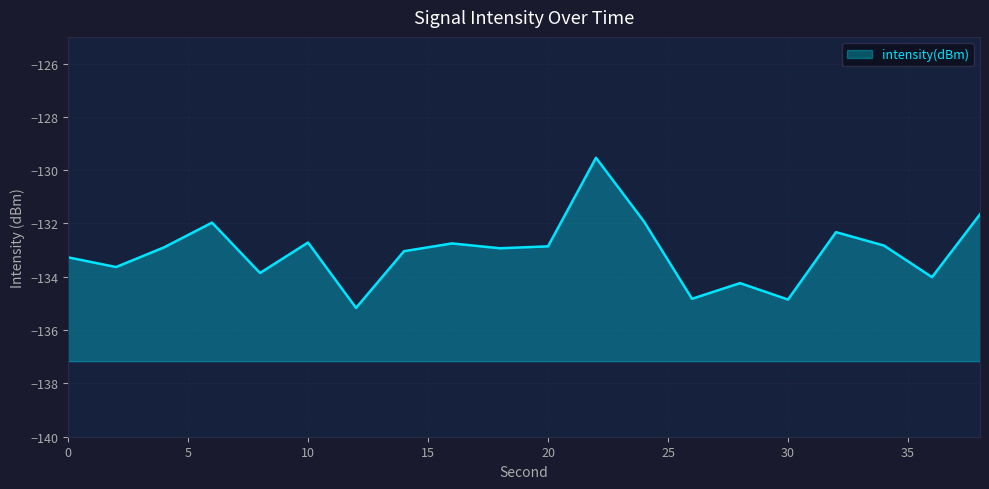

Read the value at 4.

-132.9